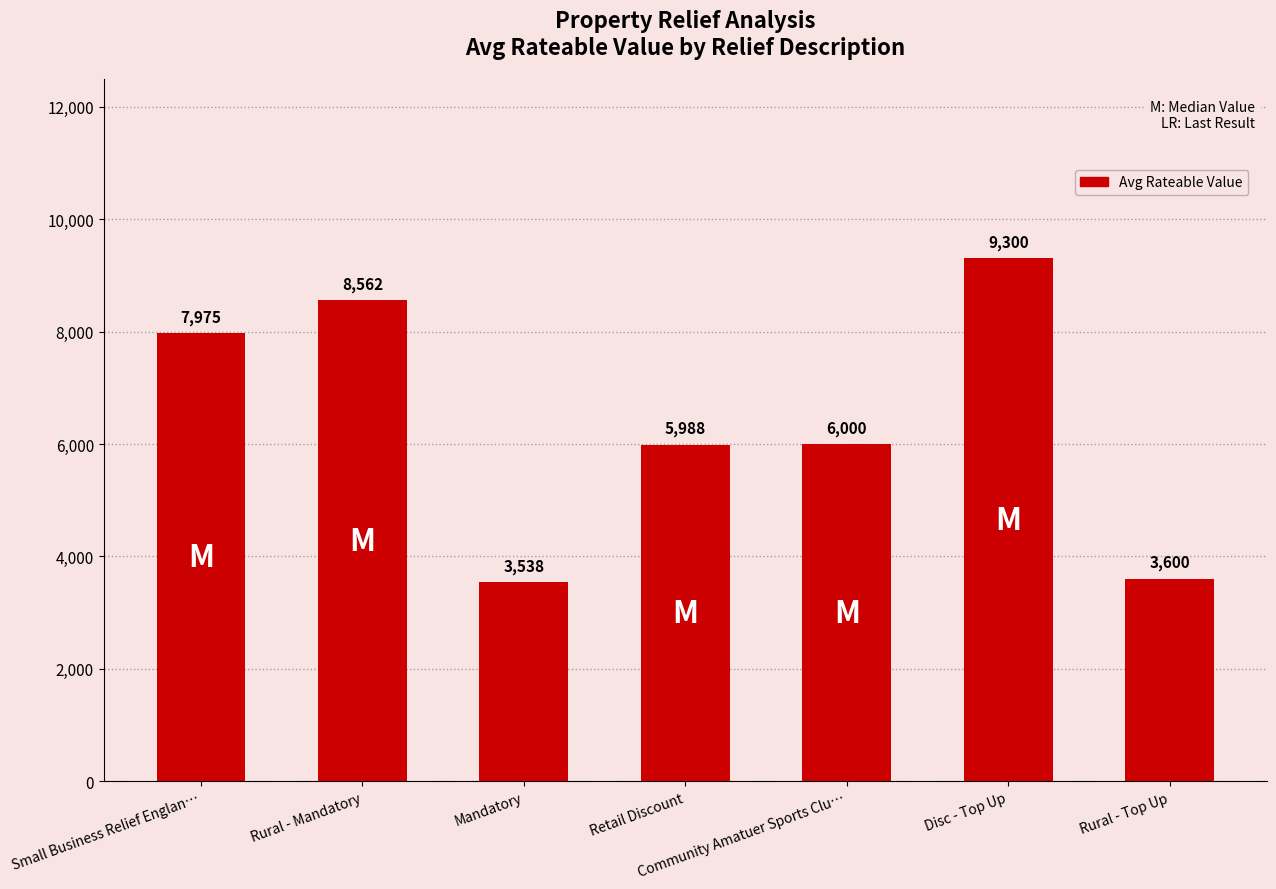

List the labels in order of value, largest first.

Disc - Top Up, Rural - Mandatory, Small Business Relief Englan…, Community Amatuer Sports Clu…, Retail Discount, Rural - Top Up, Mandatory